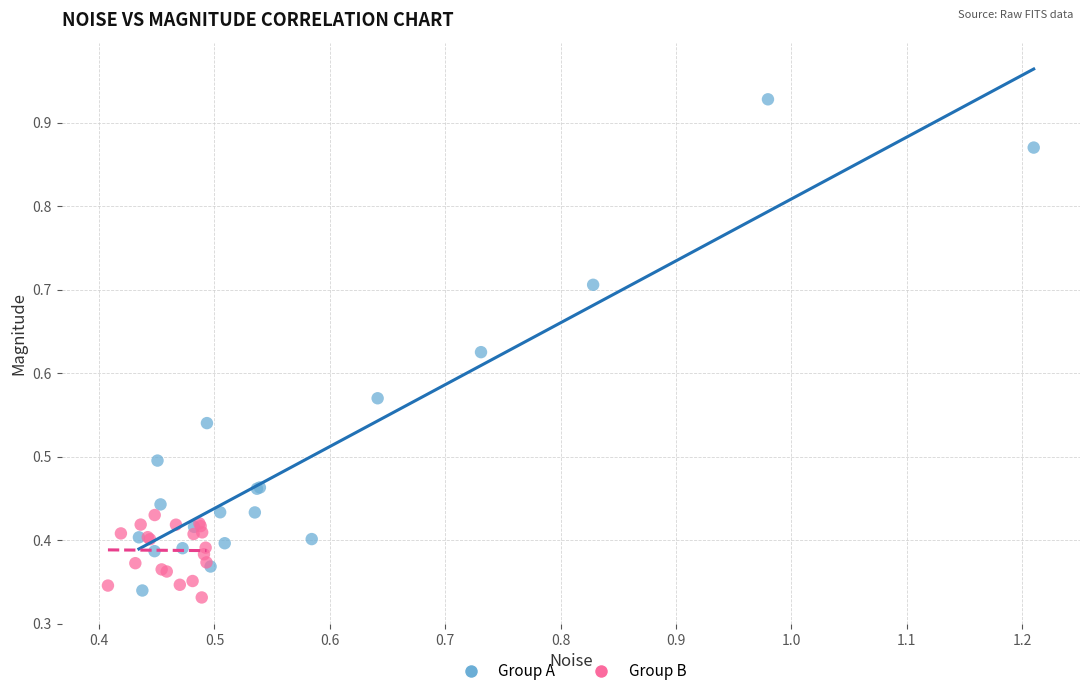

Which series contains the highest Y value?

Group A